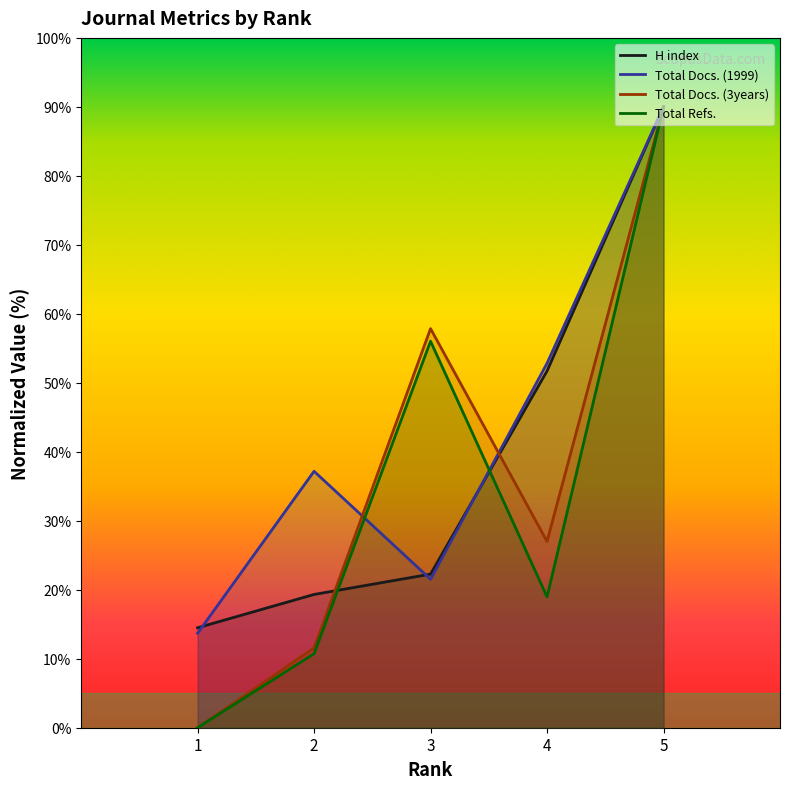

What is the value of the Total Refs. point at the 3rd from the left?

56.0